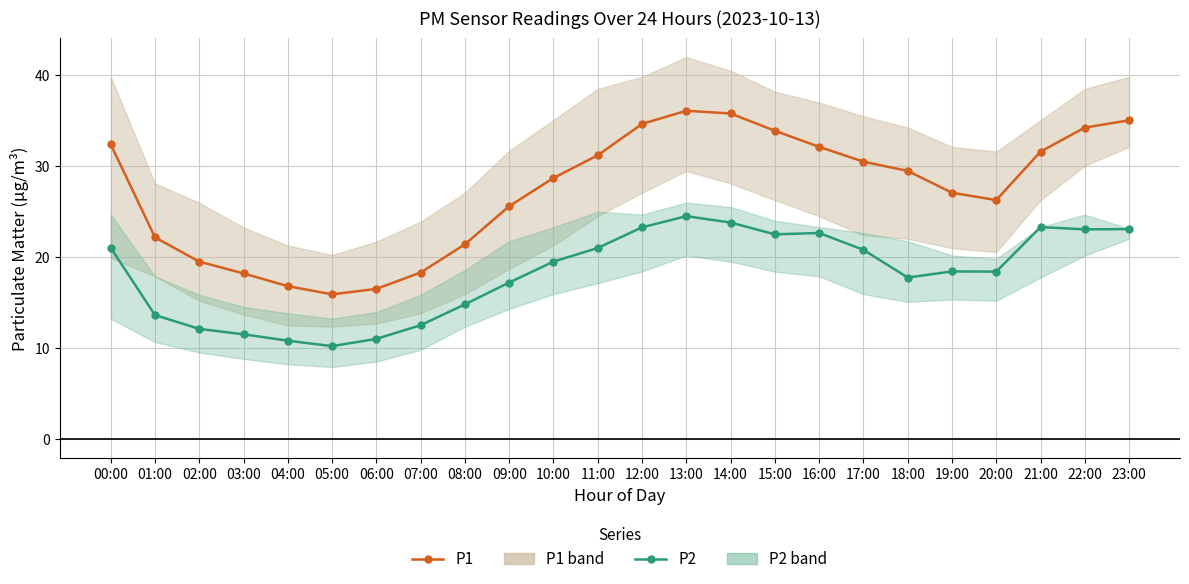

Rank the series by their maximum value, from highest to lowest.

P1, P2